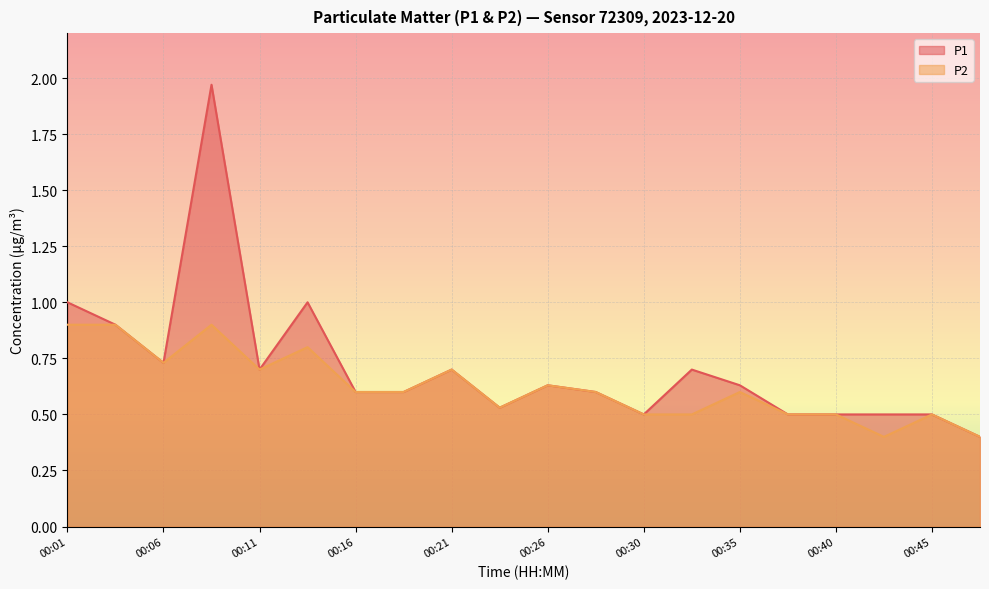

What is the approximate value of P1 at 00:11?

0.7